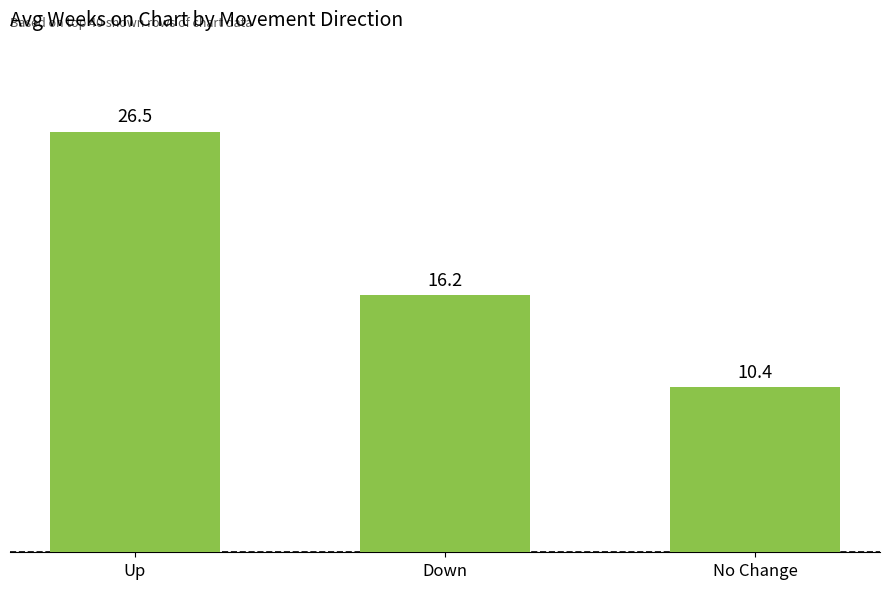

What position from the right is No Change?

1